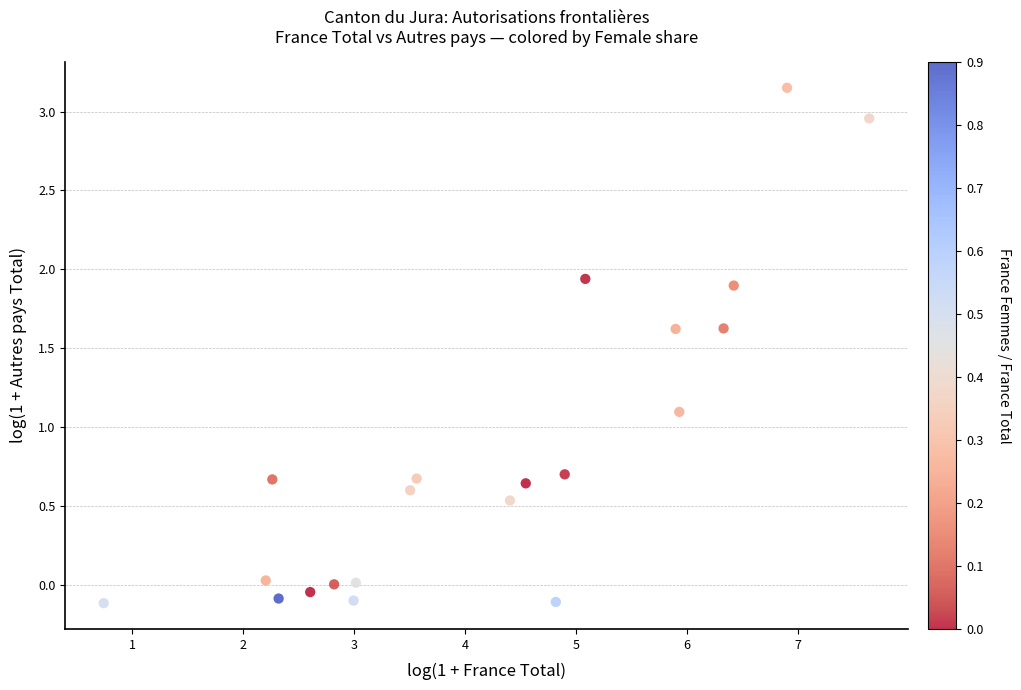

What Y value in the scatter plot is closest to 1?

1.1